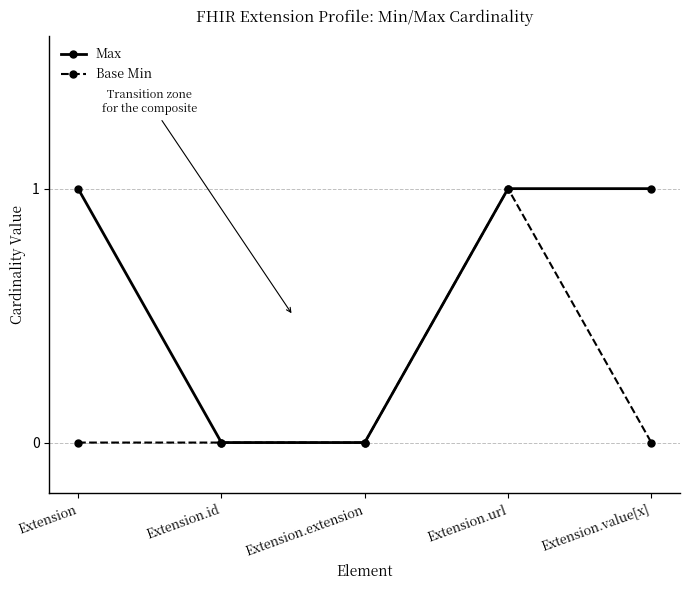

Rank the series by their average value, from highest to lowest.

Max, Base Min